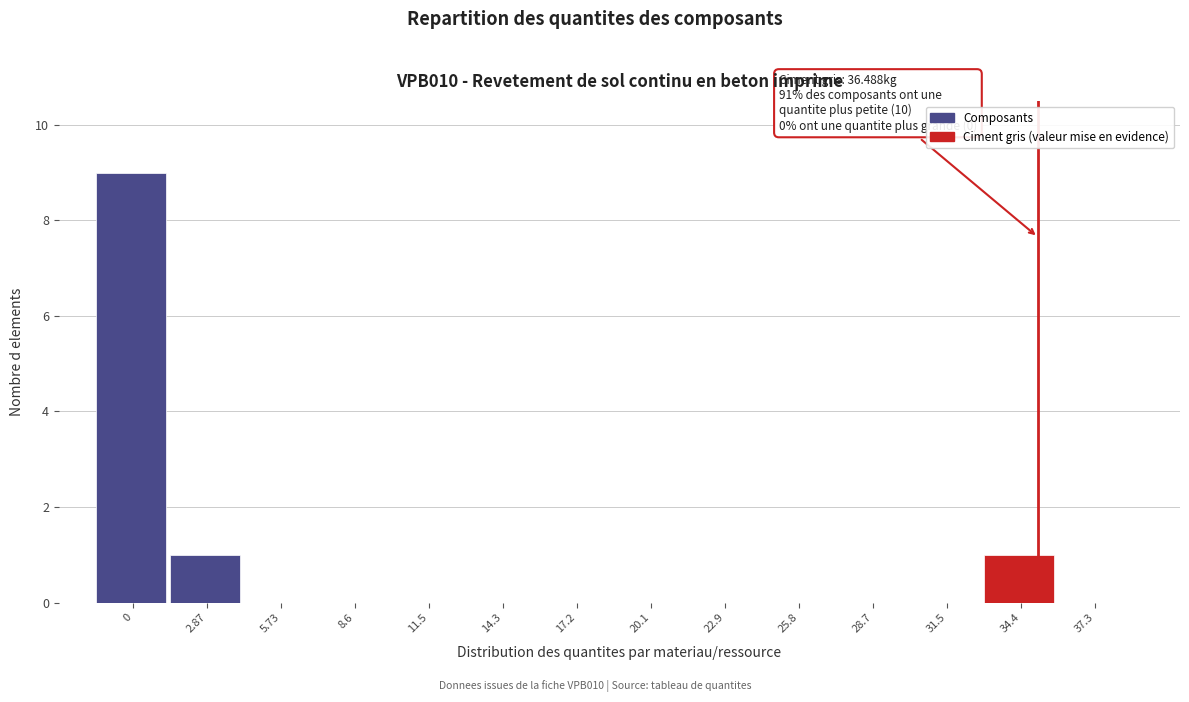

Reading left to right, transcribe all the data shown in this chart.

0=9	2.87=1	5.73=0	8.6=0	11.5=0	14.3=0	17.2=0	20.1=0	22.9=0	25.8=0	28.7=0	31.5=0	34.4=1	37.3=0